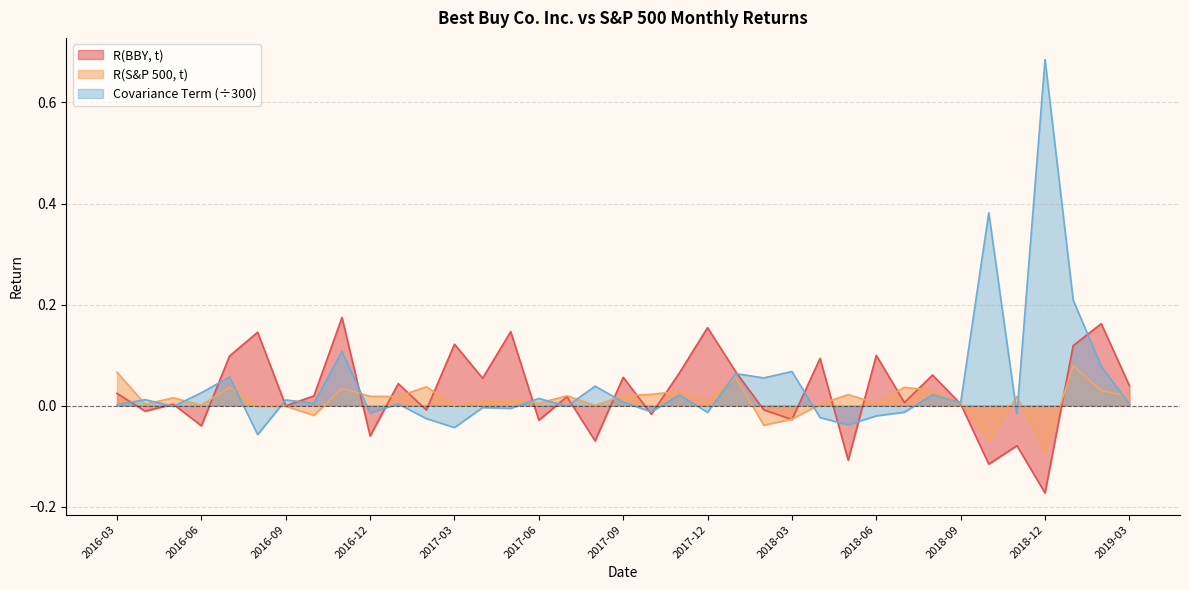

How many lines are shown in the chart?

3